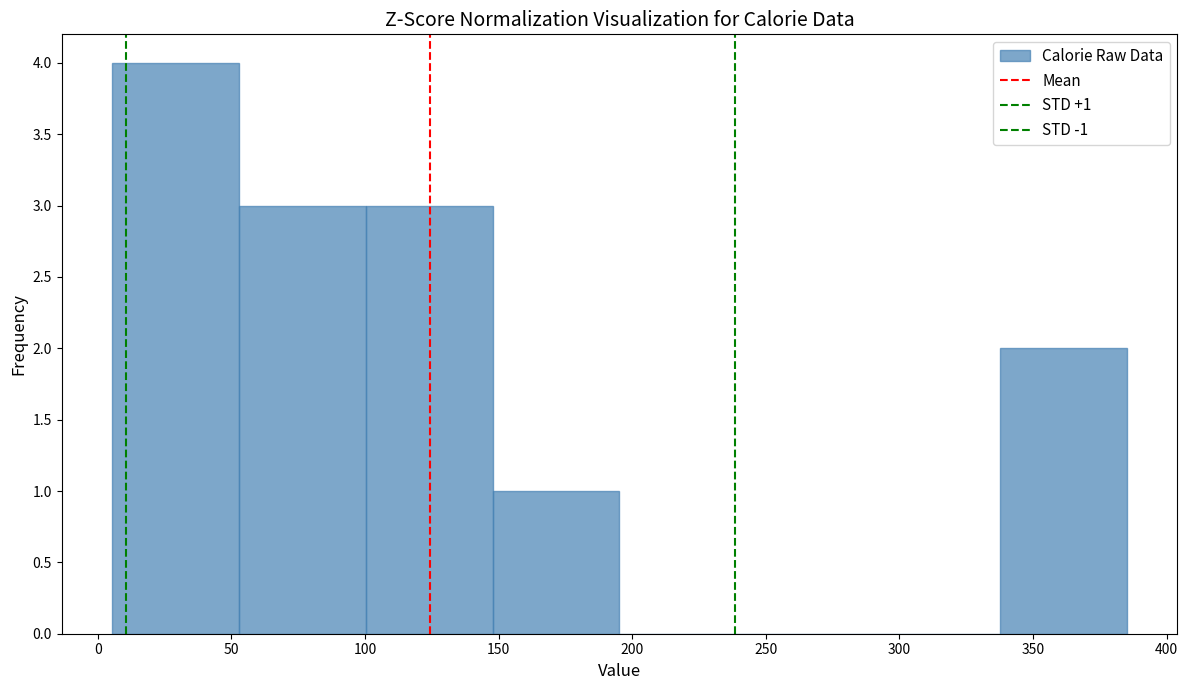

Over which range of the x-axis is the bar tallest?

5 to 55